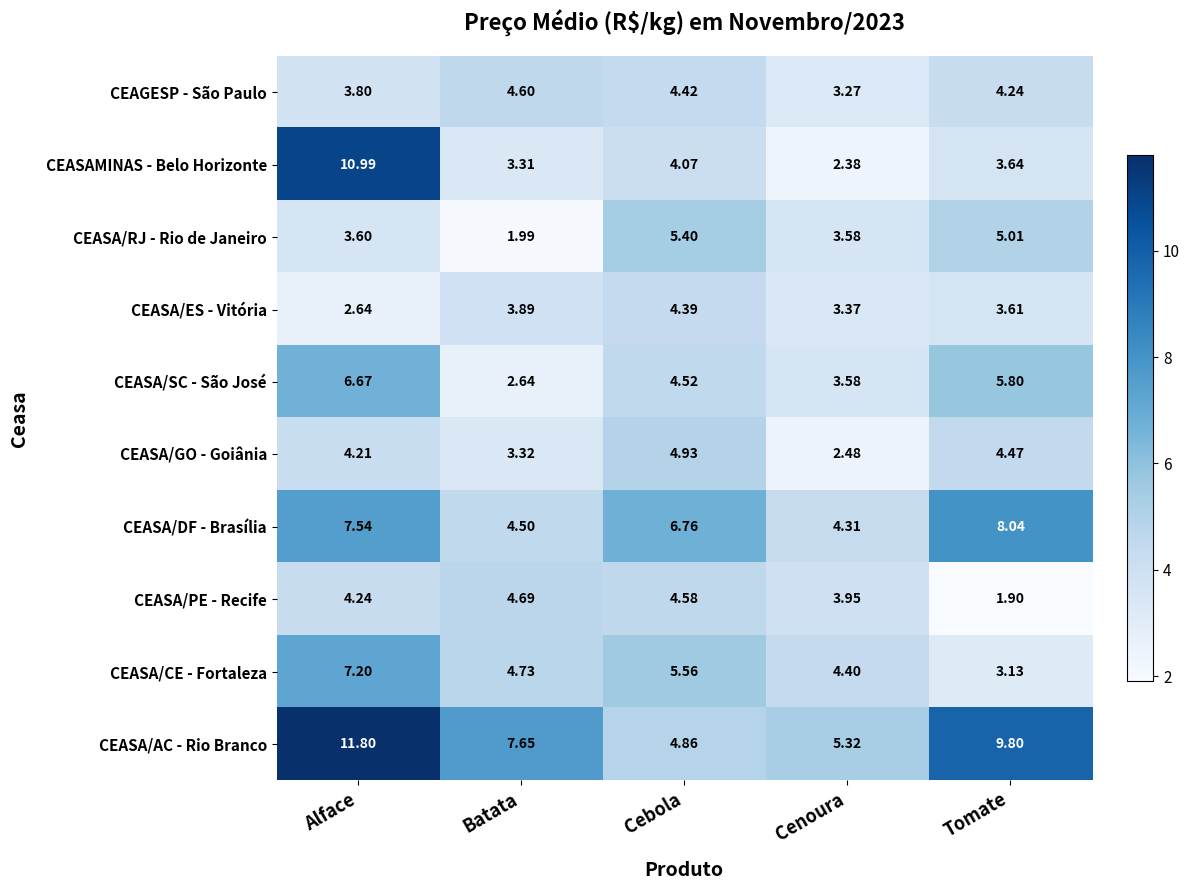

Rank the categories by CEASA/SC - São José value from highest to lowest.

Alface, Tomate, Cebola, Cenoura, Batata